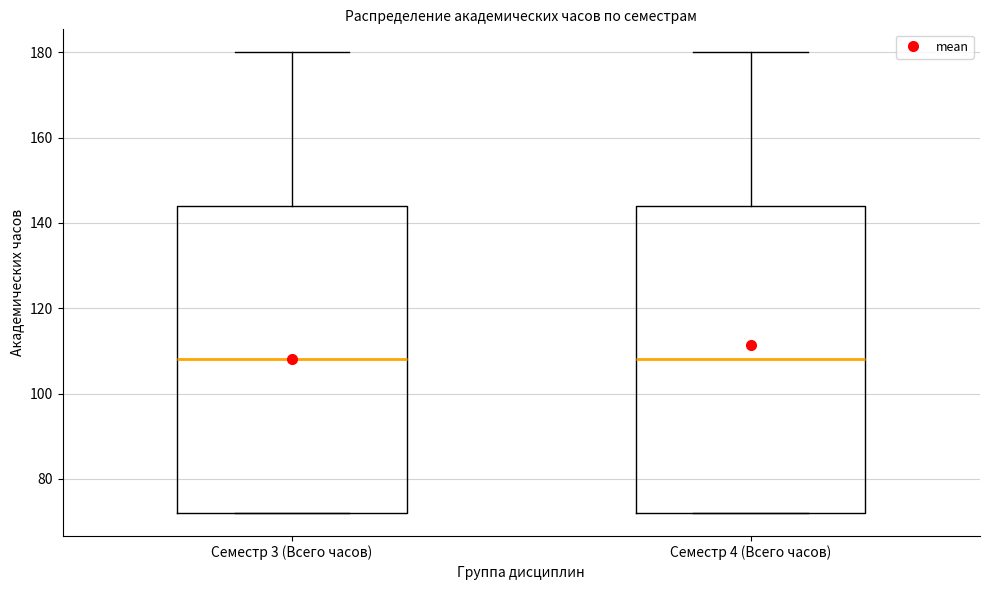

Reading left to right, read every box against the y-axis: the position of its median line, the range the box covers, and the ends of its whiskers. The values are not printed on the chart, so give them approximately, as read against the axis.

Семестр 3 (Всего часов): median 108, box 72 to 144, whiskers 72 to 180
Семестр 4 (Всего часов): median 108, box 72 to 144, whiskers 72 to 180